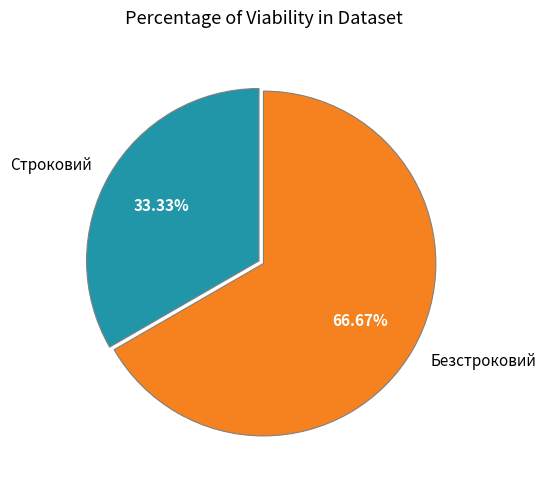

To the nearest percent, what is the difference between the Безстроковий and Строковий slice percentages?

33%